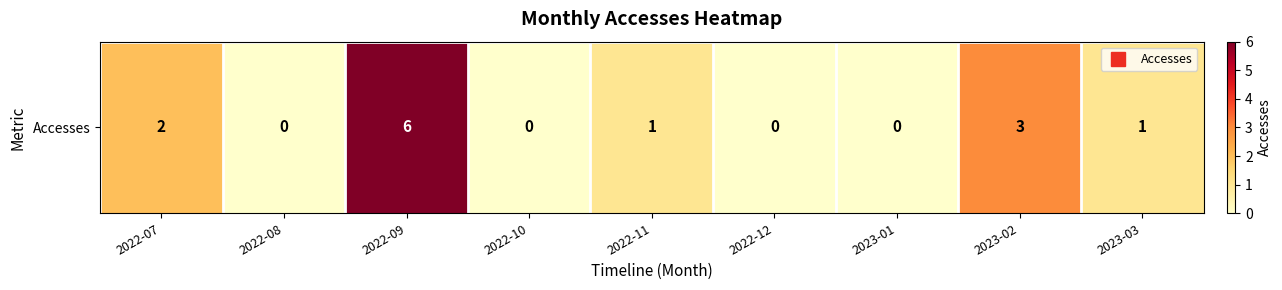

What is the difference between the second highest and second lowest values?

3